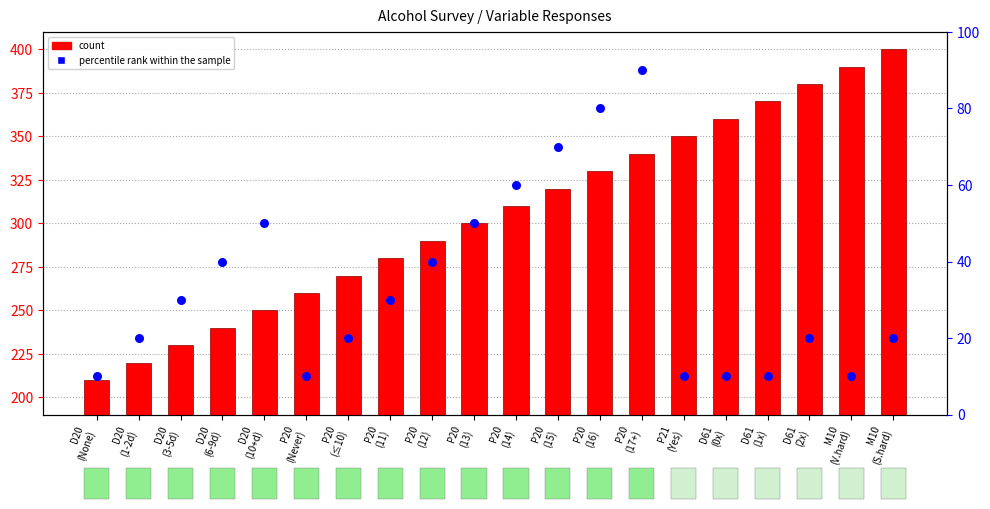

Is the value of percentile rank within the sample at D20
(6-9d) greater than the value of count at P20
(13)?

No